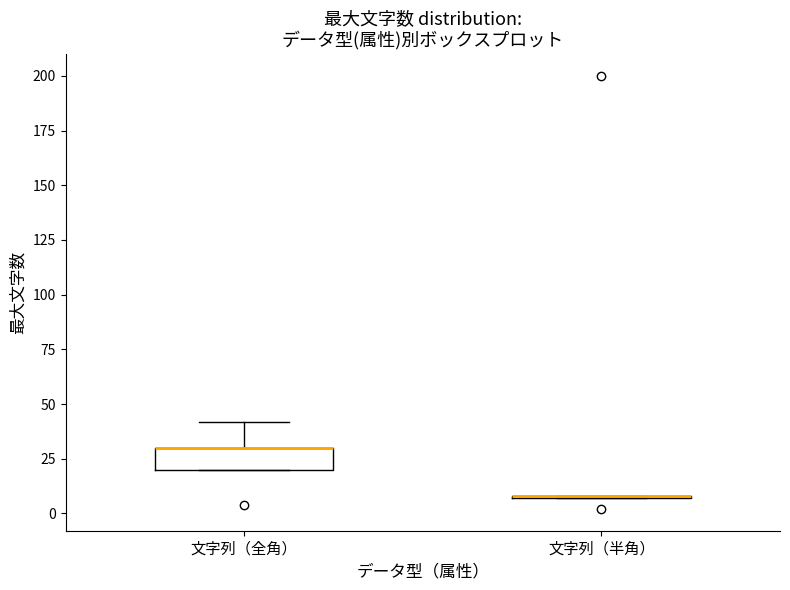

Reading left to right, read every box against the y-axis: the position of its median line, the range the box covers, and the ends of its whiskers. The values are not printed on the chart, so give them approximately, as read against the axis.

文字列（全角）: median 30 (drawn on the box's upper edge), box 20 to 30, whiskers 20 to 40
文字列（半角）: box collapsed to a line at 10, whiskers 5 to 10